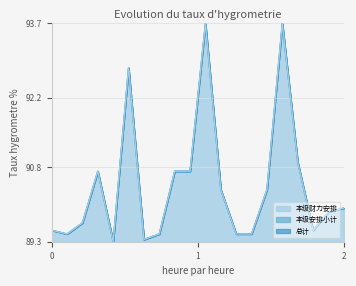

Is it true that 本级安排小计 equals 32.6 at 0?

False